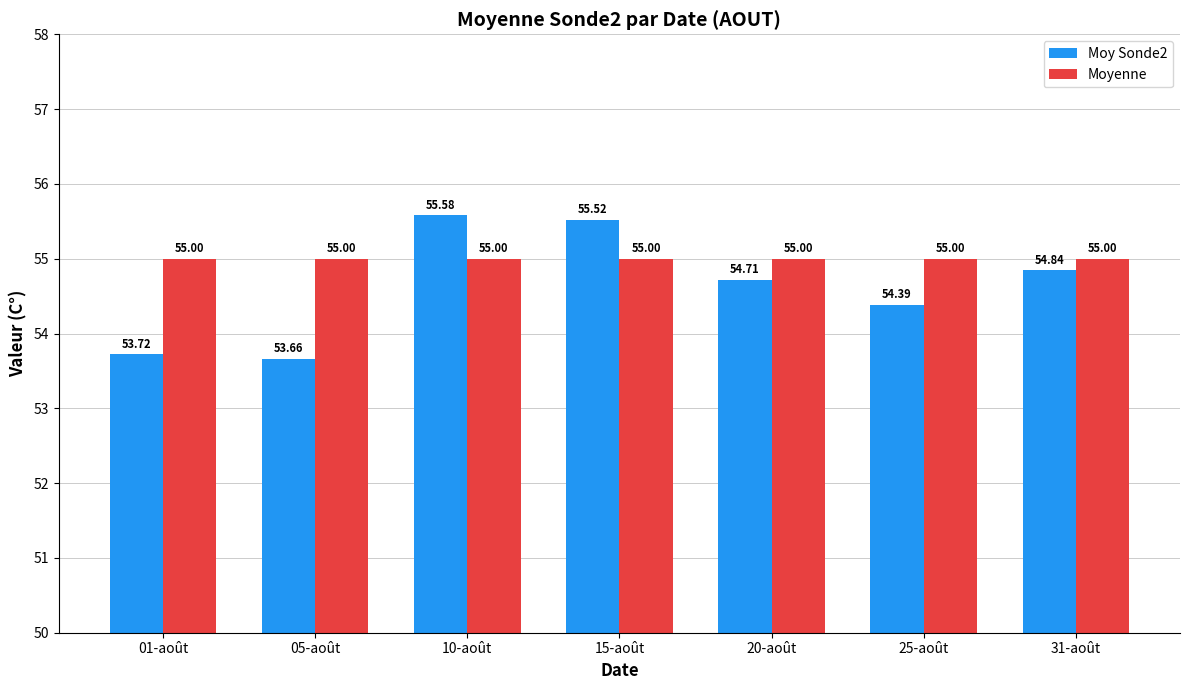

Which series has the widest spread of values?

Moy Sonde2